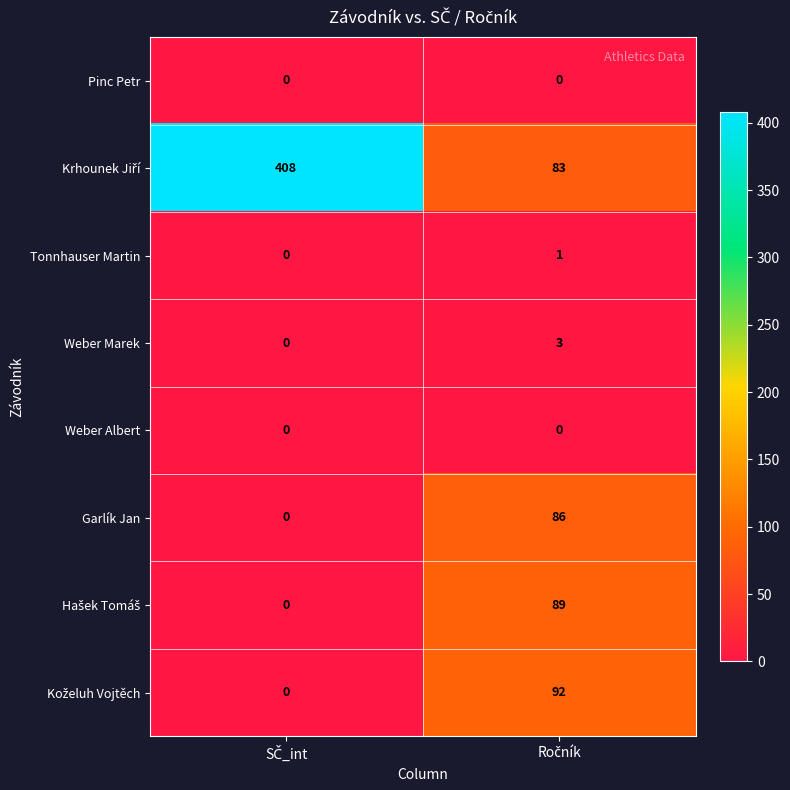

What is the average value of the Garlík Jan series?

43